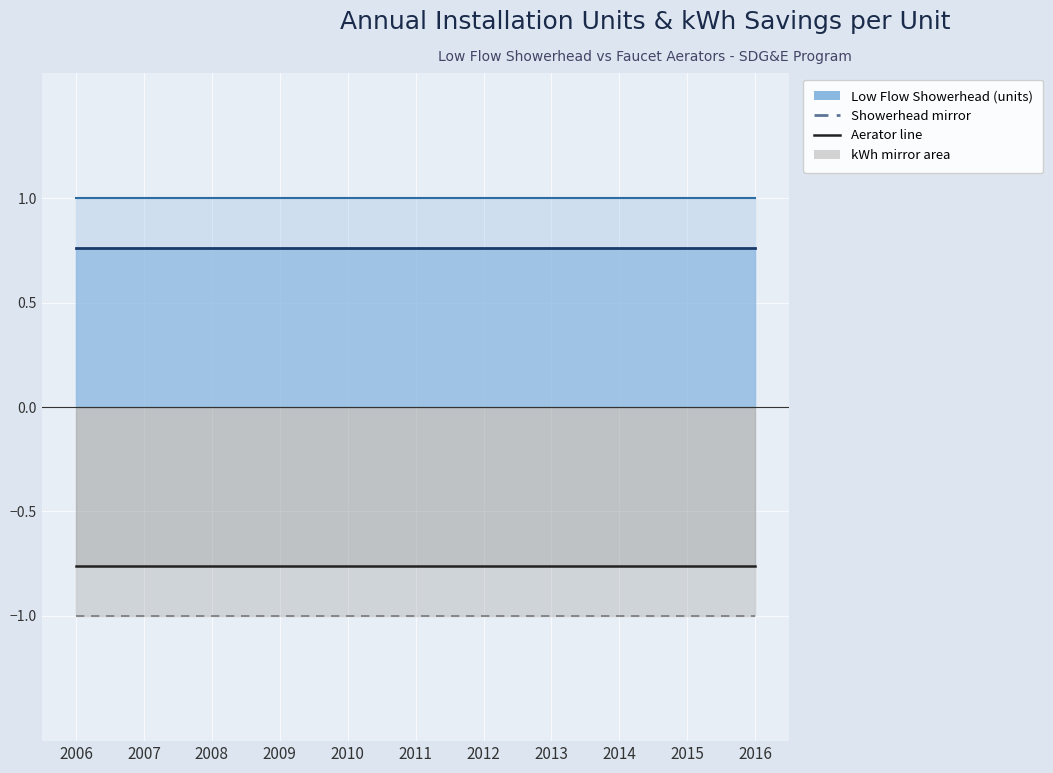

Between 2007 and 2010, which series saw the biggest shift?

Showerhead line